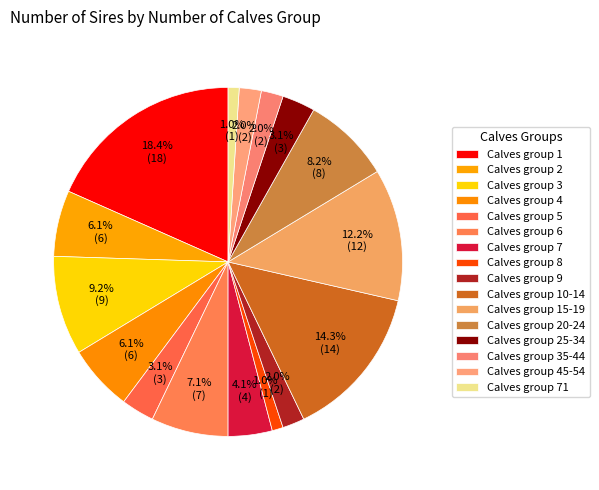

To the nearest percent, what is the difference between the largest and smallest slice percentages?

17%